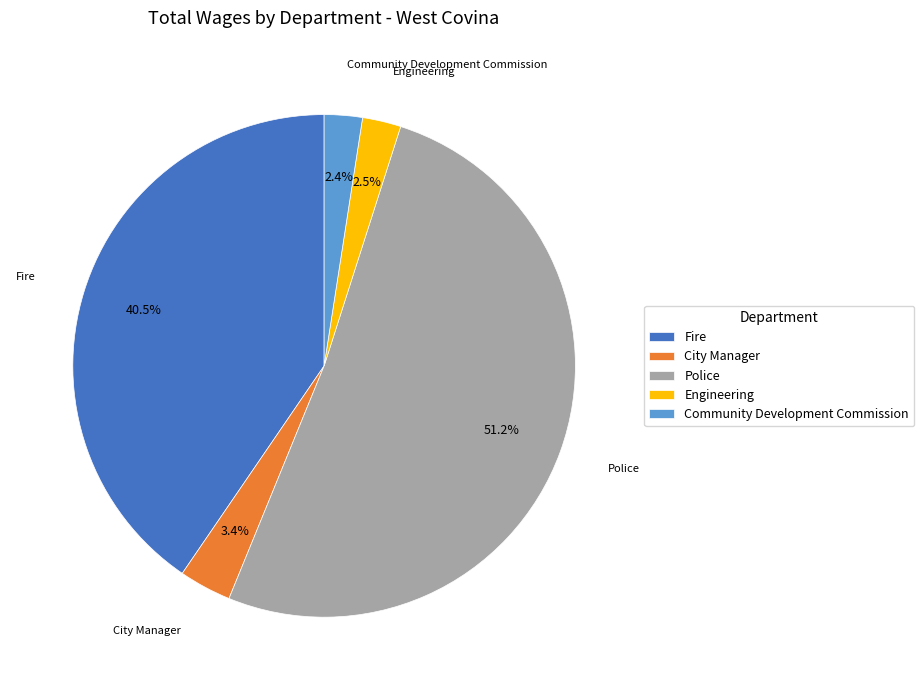

How many segments does this pie chart have?

5